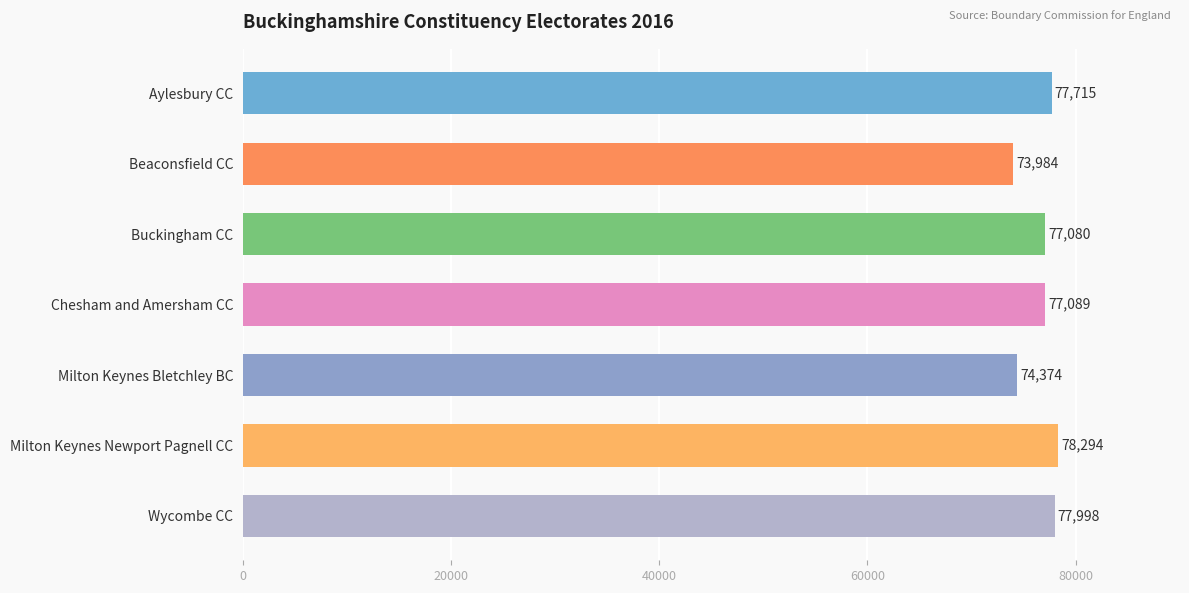

How many bars are there in total?

7